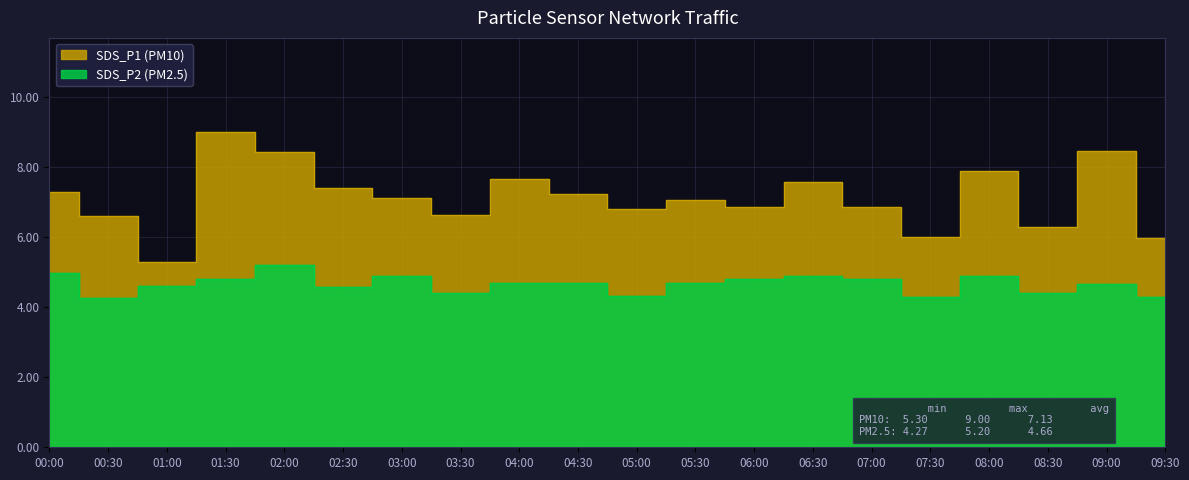

Rank the series at 08:30 from lowest to highest value.

SDS_P2, SDS_P1